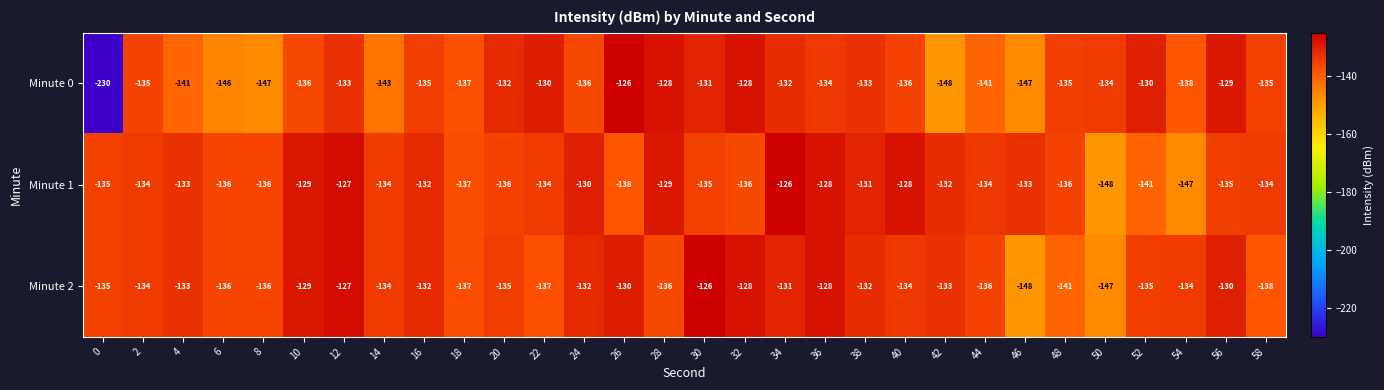

What is the difference between the highest and lowest values at 54?

13